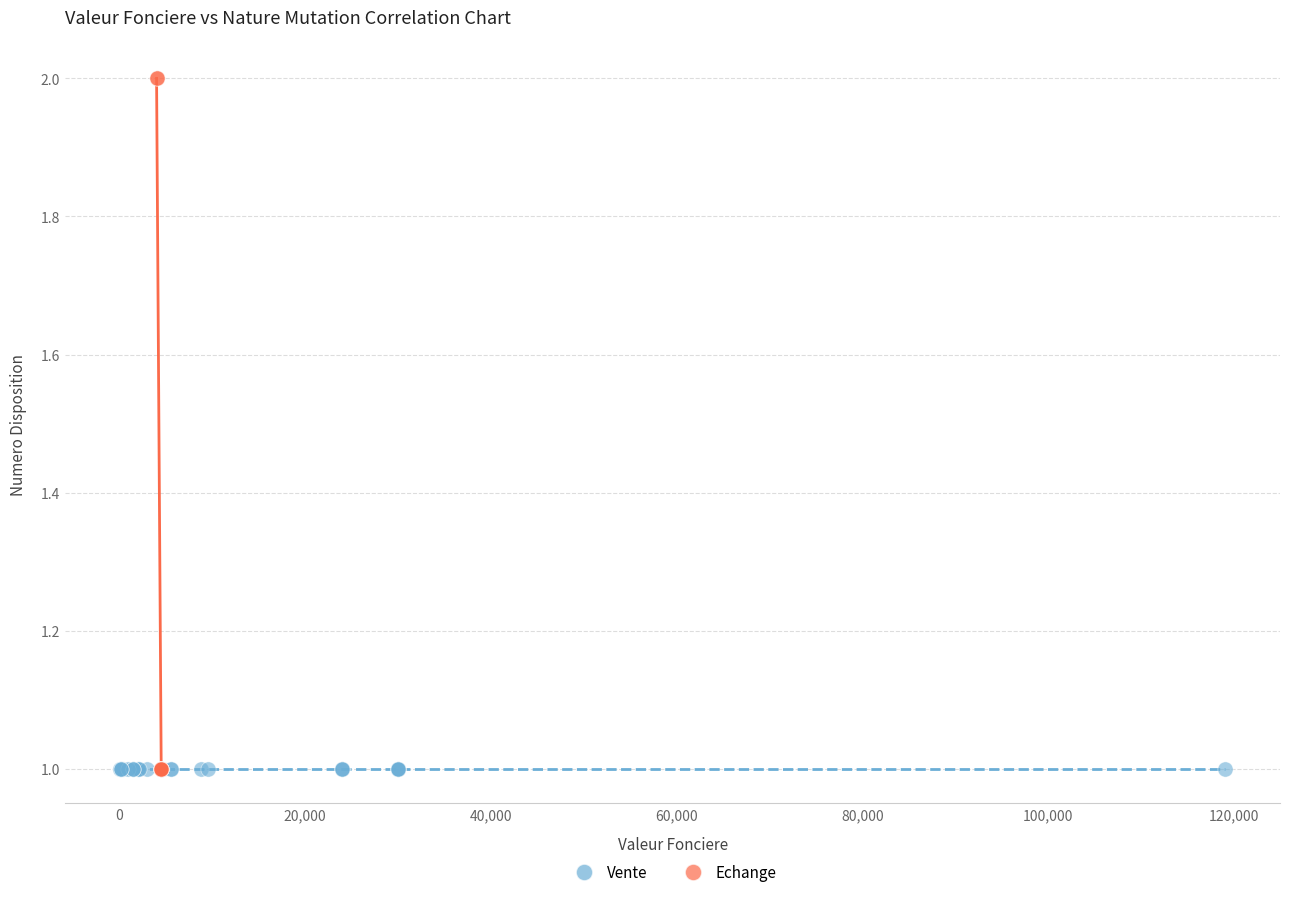

Which series contains the highest Y value?

Echange